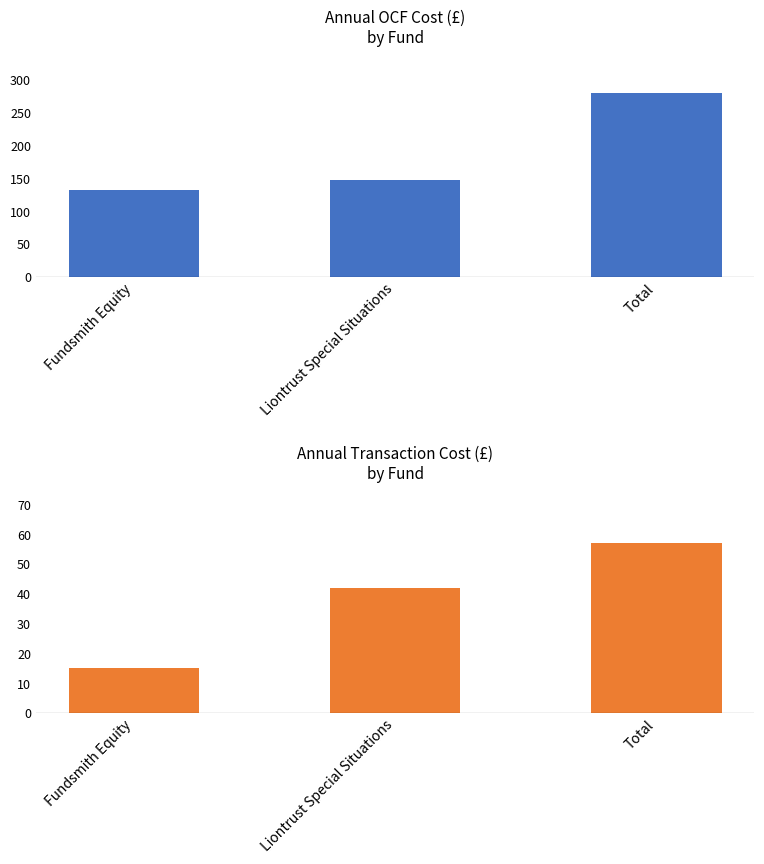

What is the minimum value shown in the chart?

15